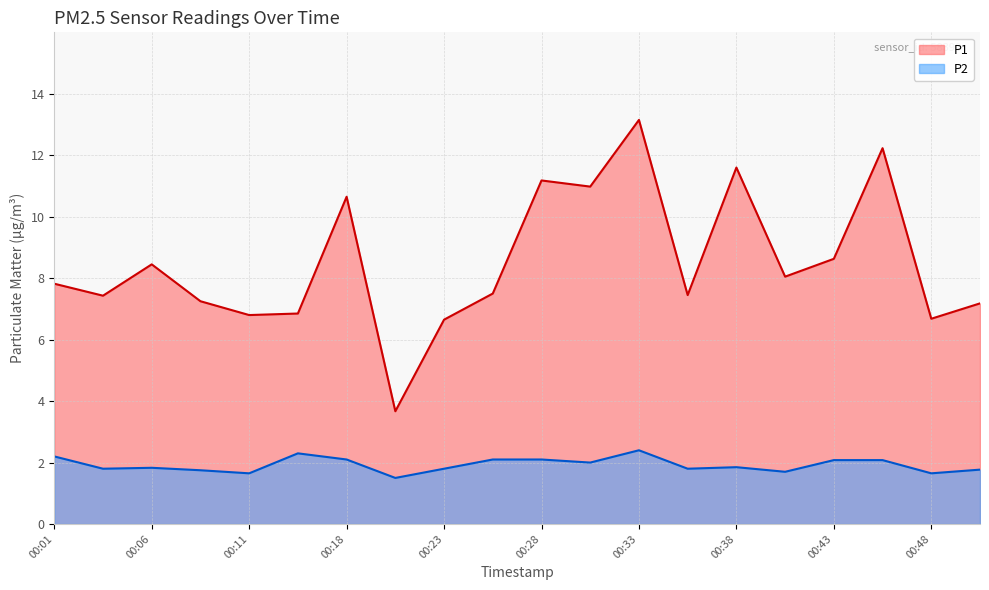

Which has a higher value, 00:35 or 00:06?

00:06